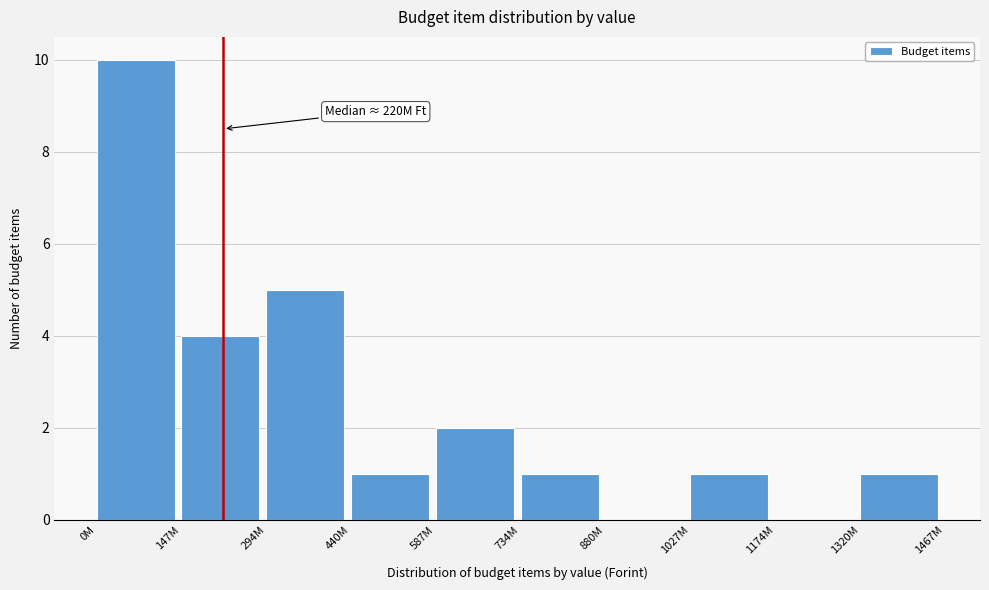

Reading left to right, extract all data points from this chart.

0M=10	147M=4	294M=5	440M=1	587M=2	734M=1	880M=0	1027M=1	1174M=0	1320M=1